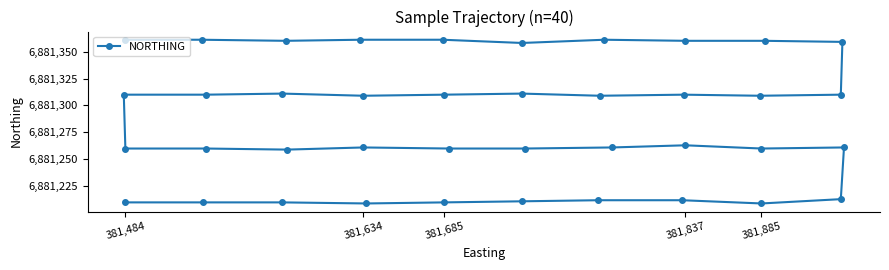

Is it true that the value at 9 is 1469029?

False